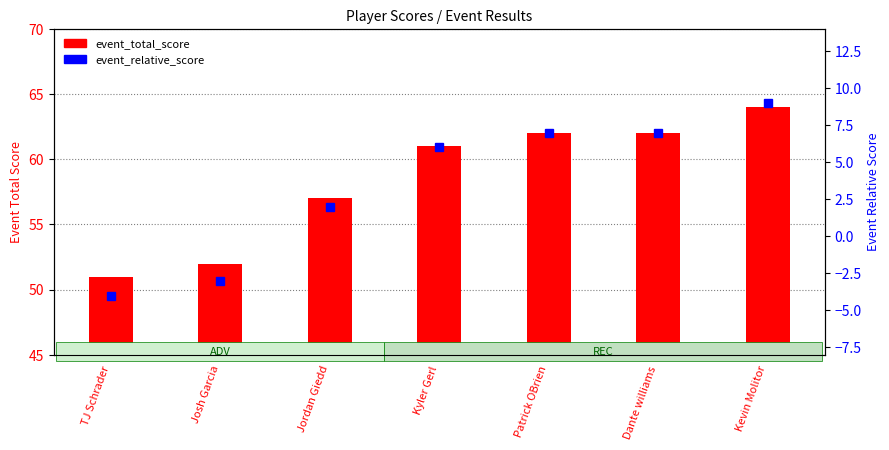

Reading left to right, transcribe all the data shown in this chart.

TJ Schrader=51	Josh Garcia=52	Jordan Giedd=57	Kyler Gerl=61	Patrick OBrien=62	Dante williams=62	Kevin Molitor=64